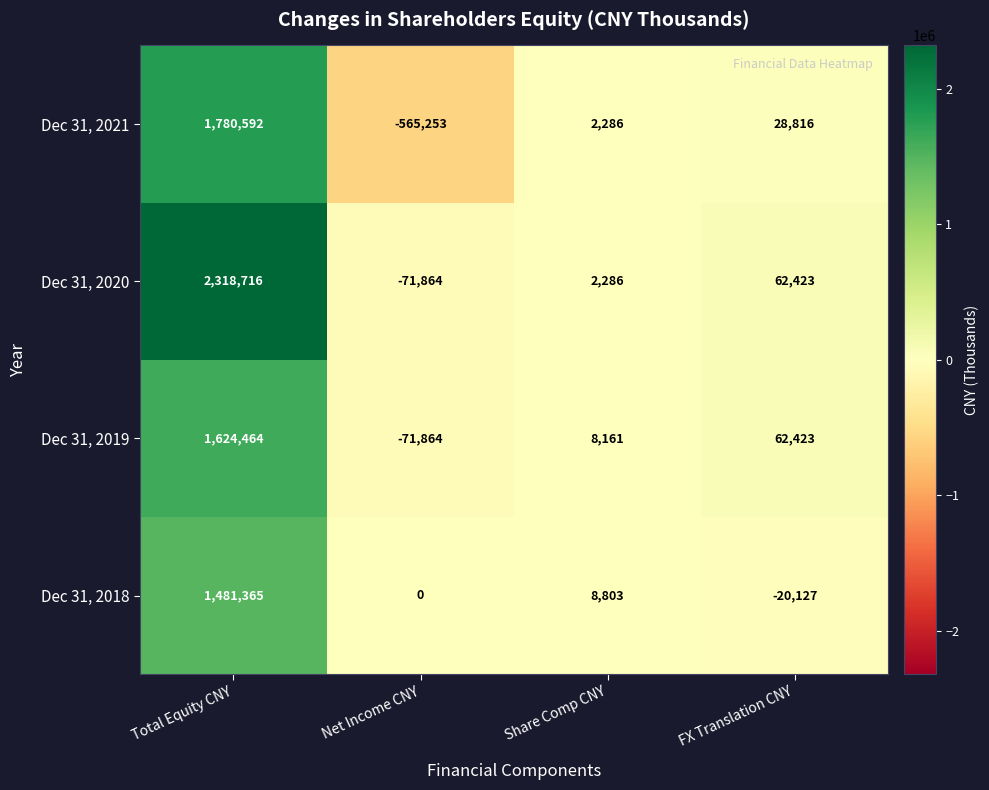

What is the approximate value of Dec 31, 2019 at Total Equity CNY, to the nearest 10?

1624460